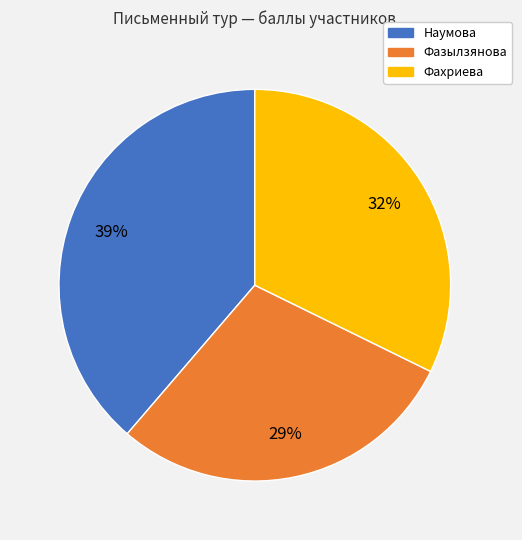

To the nearest percent, what is the difference between the Фахриева and Фазылзянова slice percentages?

3%